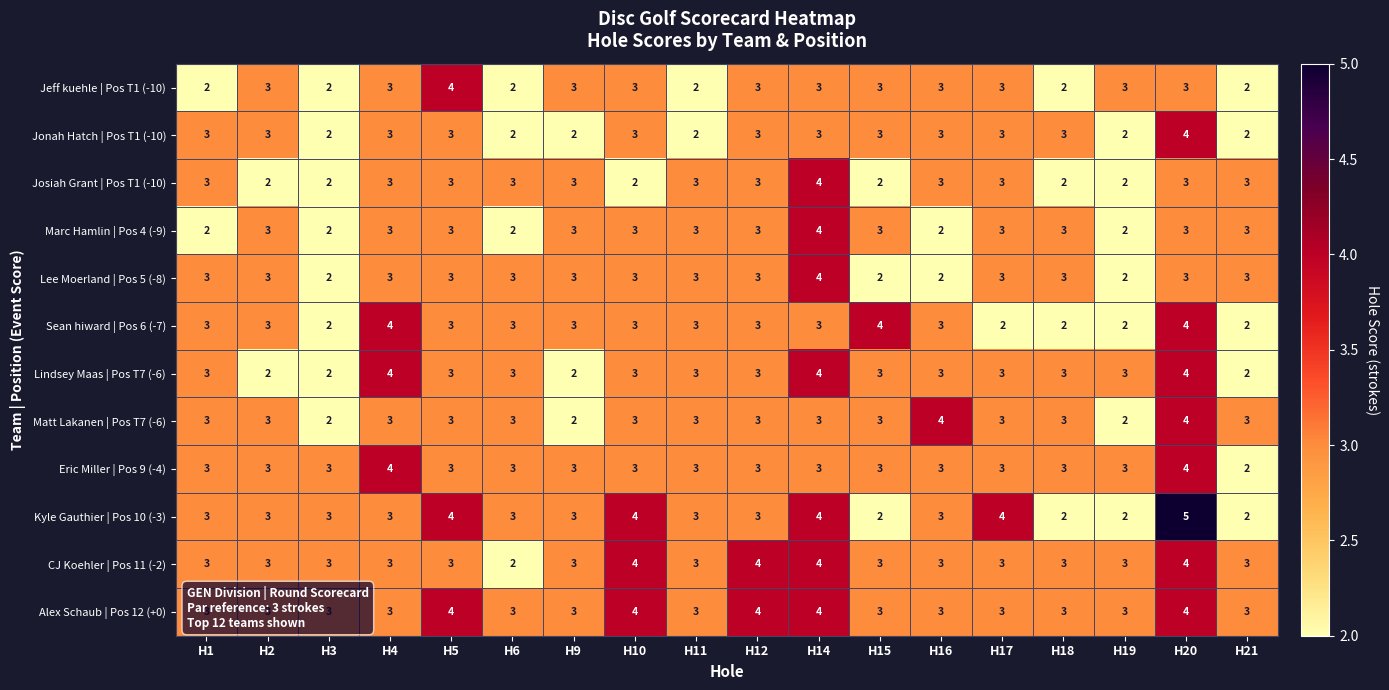

Is it true that Lee Moerland | Pos 5 (-8) equals 2 at H15?

True